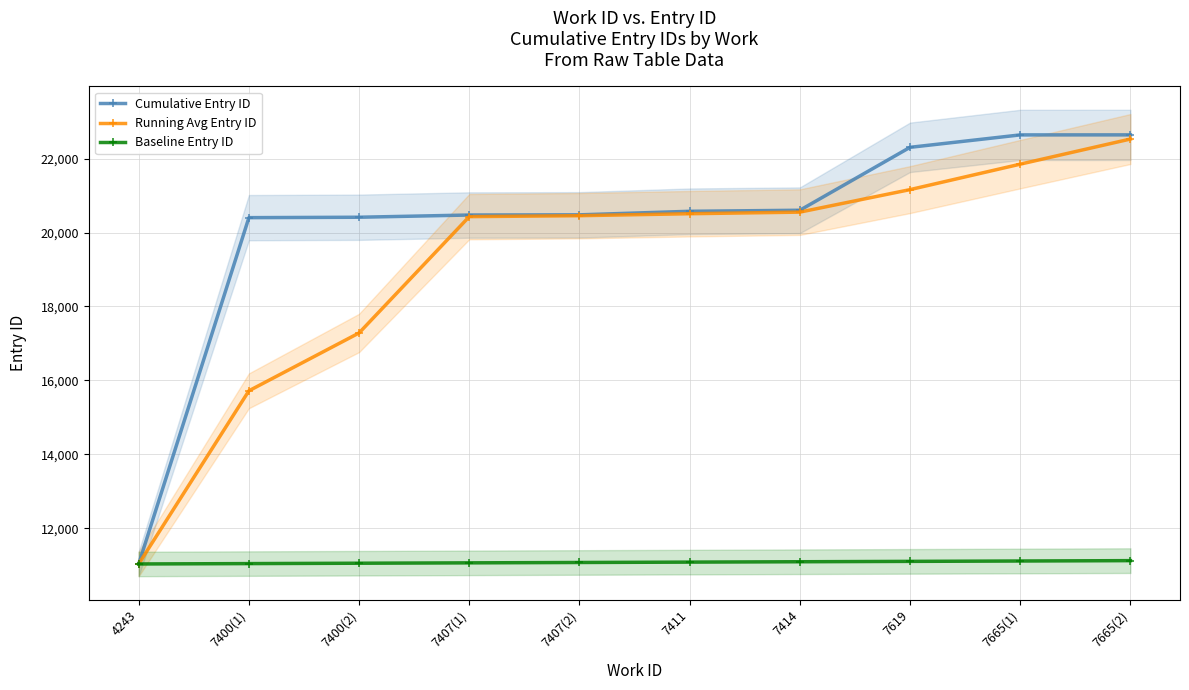

What is the difference between the highest and lowest values at 7411?

9489.0